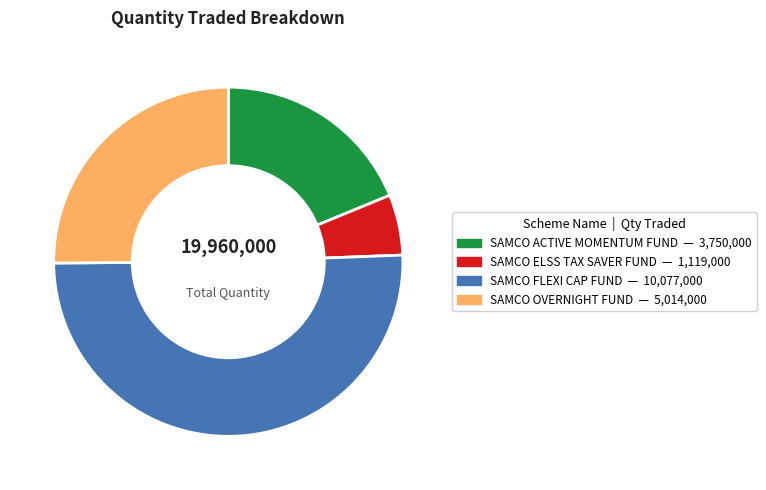

Approximately how many times larger is the value at SAMCO ACTIVE MOMENTUM FUND compared to SAMCO FLEXI CAP FUND?

0.4